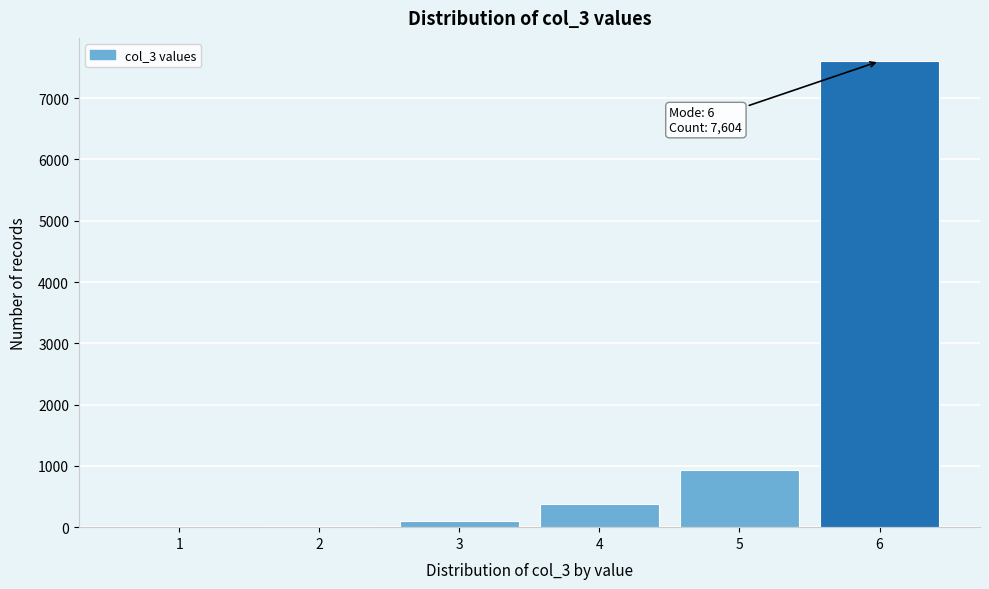

Which range on the x-axis has the tallest bar?

5.5 to 6.5